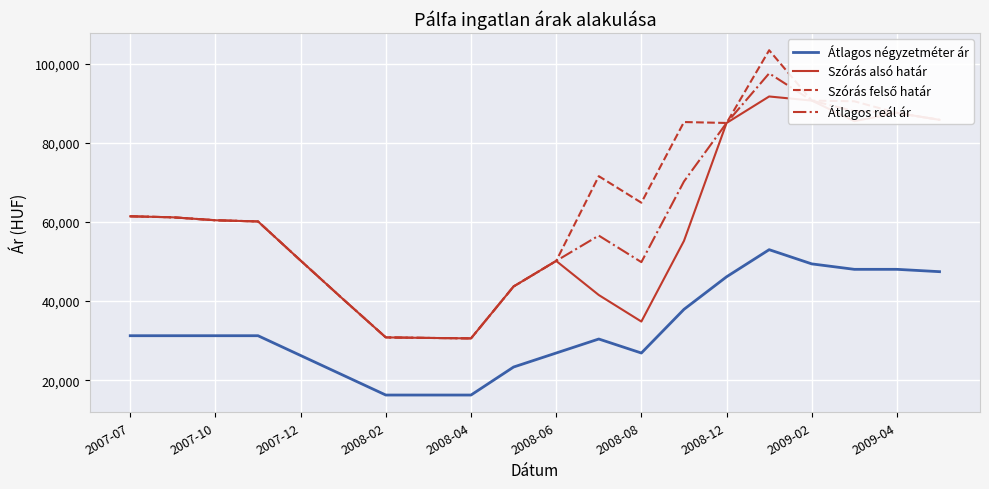

What is the maximum value for Átlagos reál ár?

97596